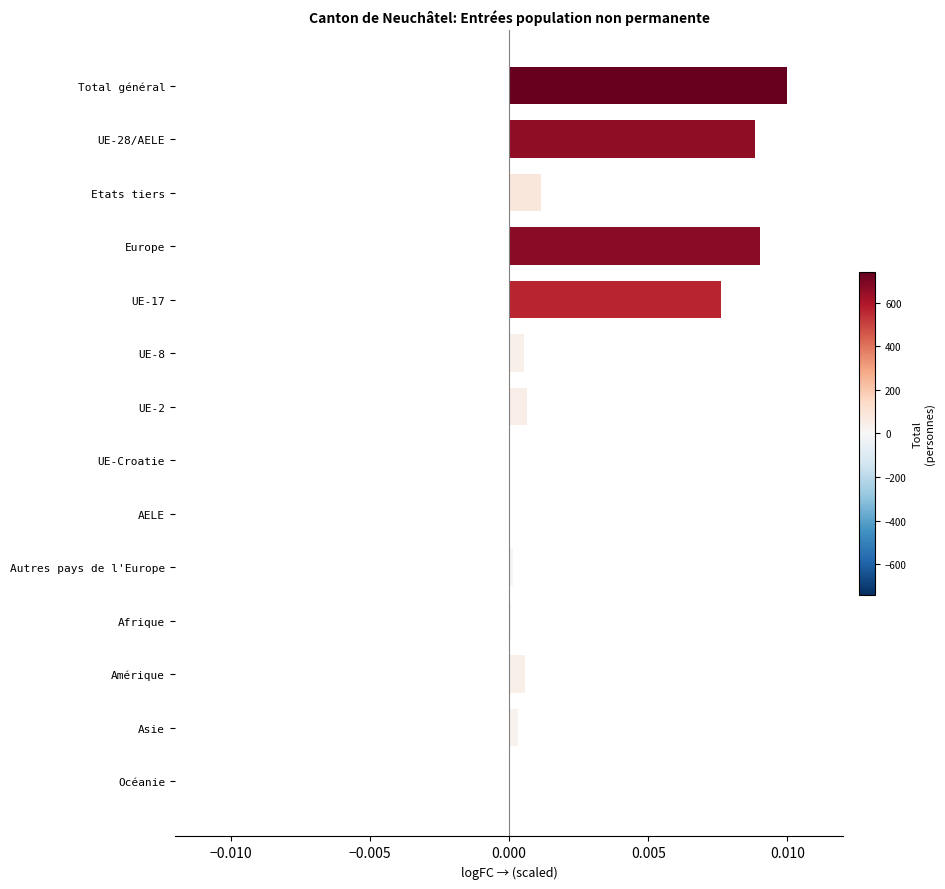

Between Europe and UE-Croatie, which is larger?

Europe